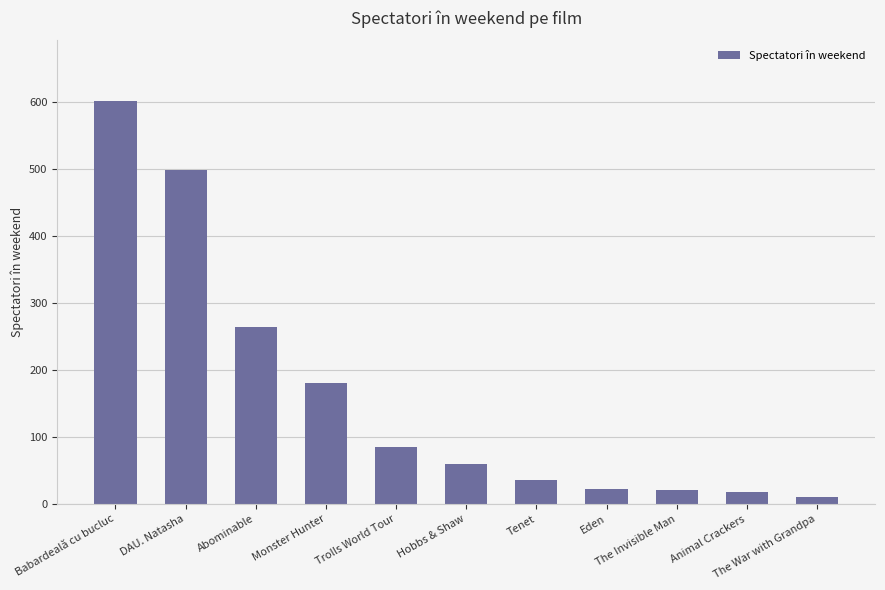

What is the difference between the maximum and second lowest values?

584